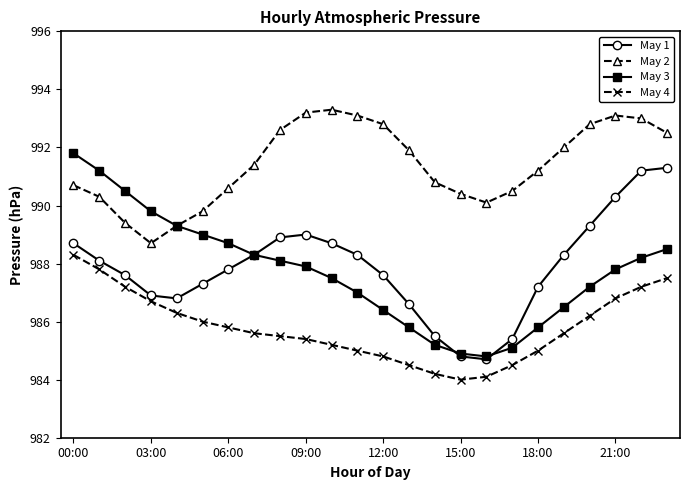

True or false: May 1 and May 3 cross at least once.

True